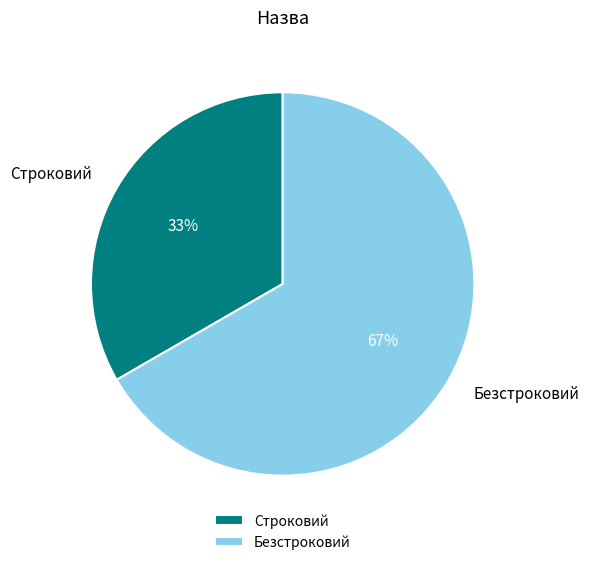

Is Безстроковий the majority of the pie?

Yes